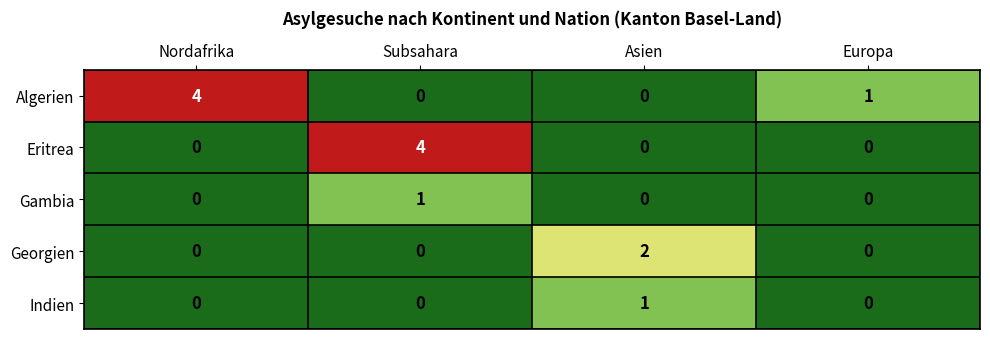

Which series has the largest total across all categories?

Algerien